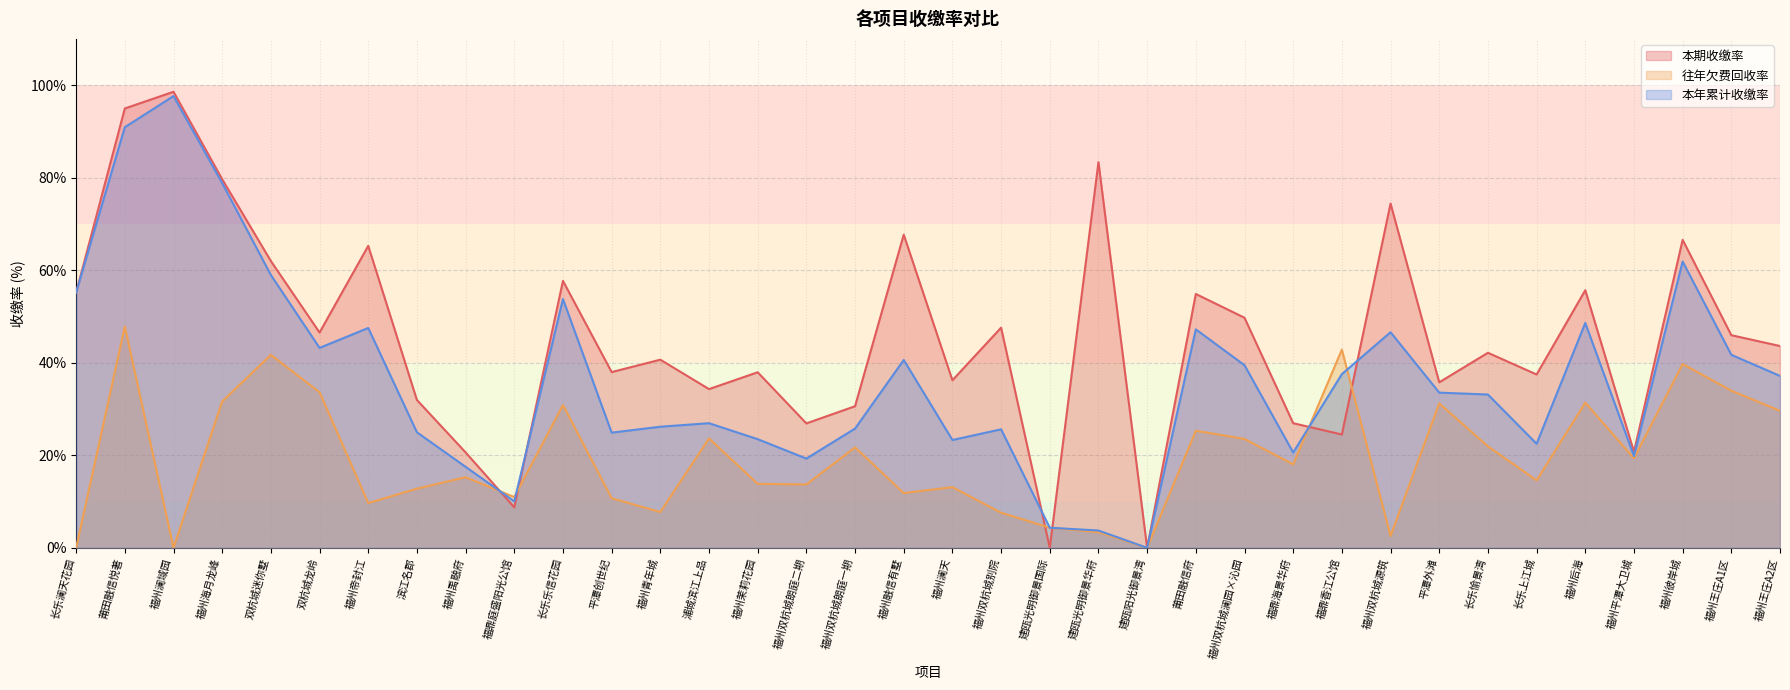

Reading left to right, transcribe all the data shown in this chart.

本期收缴率: 55.2	95.0	98.6	79.7	62.0	46.5	65.3	32.0	20.6	8.8	57.7	38.0	40.7	34.3	38.0	26.9	30.6	67.7	36.2	47.6	0.0	83.4	0.0	54.9	49.7	26.9	24.5	74.4	35.8	42.2	37.5	55.7	20.8	66.6	46.0	43.6
往年欠费回收率: 0.0	47.8	0.0	31.6	41.7	33.6	9.7	12.8	15.3	11.0	30.9	10.7	7.7	23.6	13.8	13.7	21.7	11.8	13.1	7.6	4.3	3.4	0.0	25.3	23.5	18.0	42.8	2.6	31.2	21.9	14.6	31.4	19.4	39.7	34.0	29.6
本年累计收缴率: 55.2	90.9	97.6	78.8	59.0	43.2	47.5	25.0	17.5	10.1	53.8	24.9	26.2	26.9	23.5	19.3	25.8	40.6	23.3	25.6	4.3	3.8	0.0	47.2	39.5	20.6	37.5	46.6	33.5	33.1	22.5	48.6	19.8	61.9	41.7	37.2